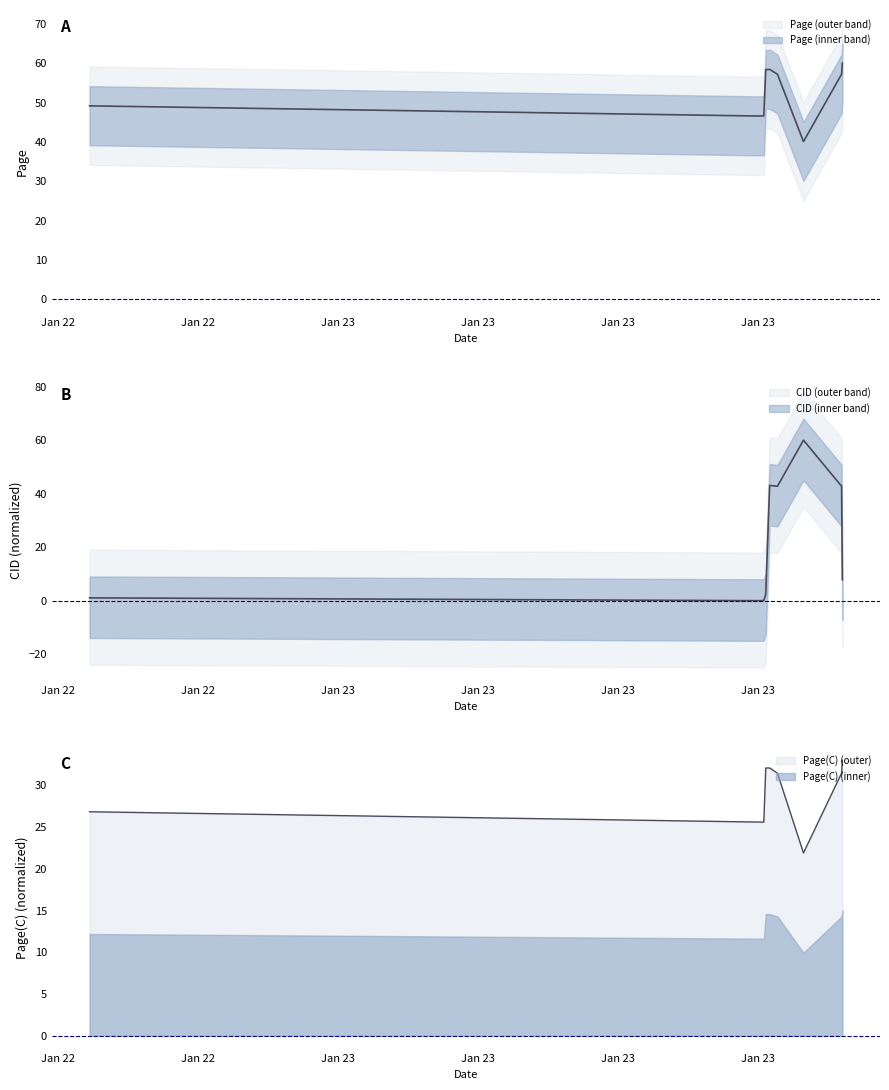

Which category has the lowest value across all series?

2014-01-23 22:01